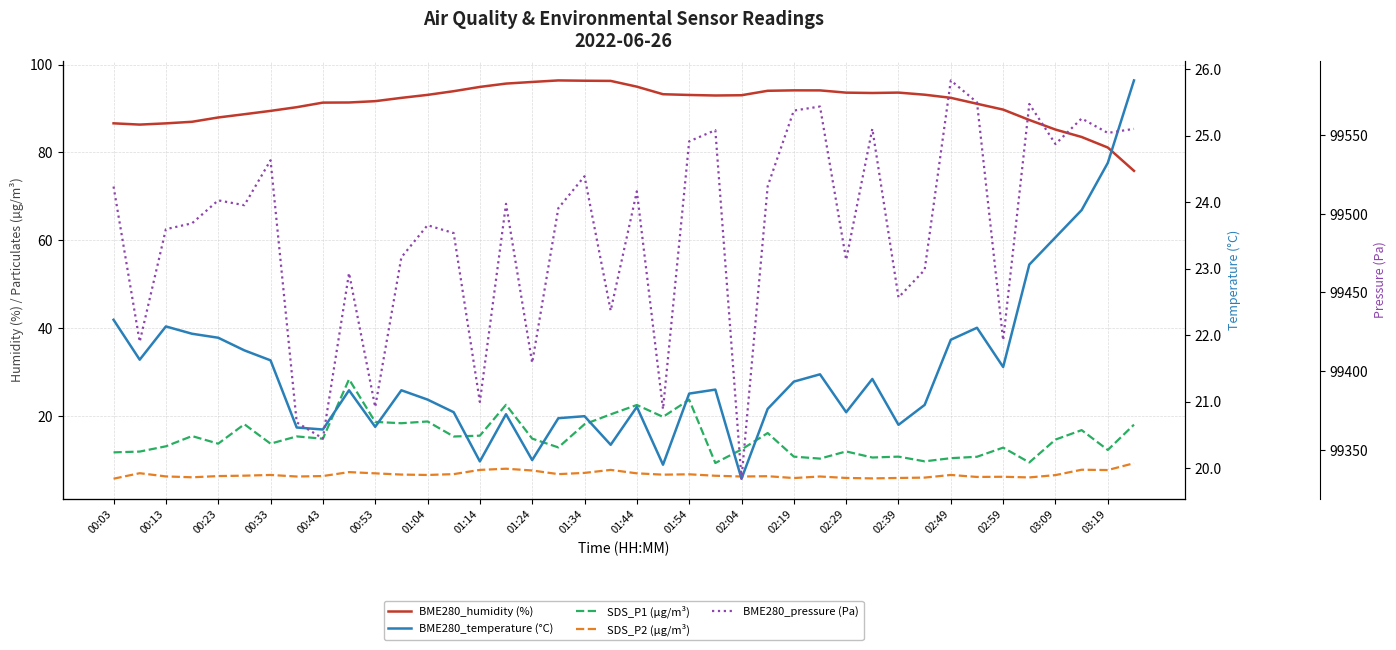

True or false: BME280_humidity (%) has a value of 158.7 at 02:29.

False